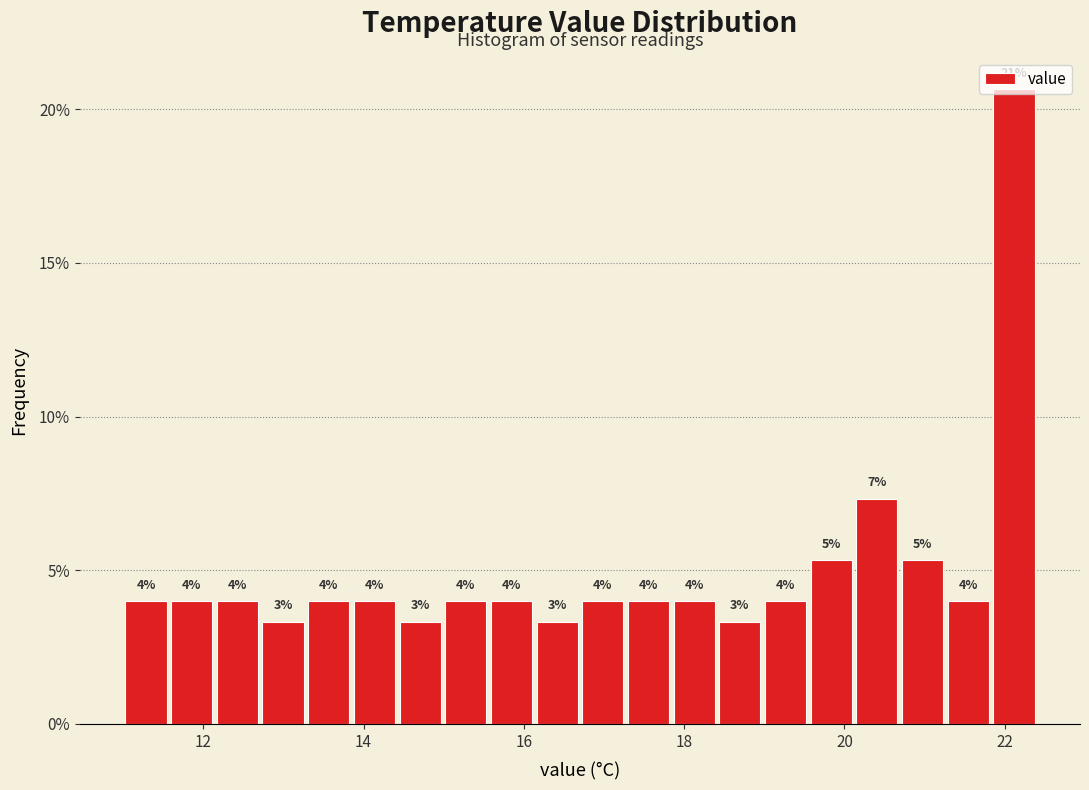

Read against the x-axis, roughly where is the centre of the tallest bar?

22.2